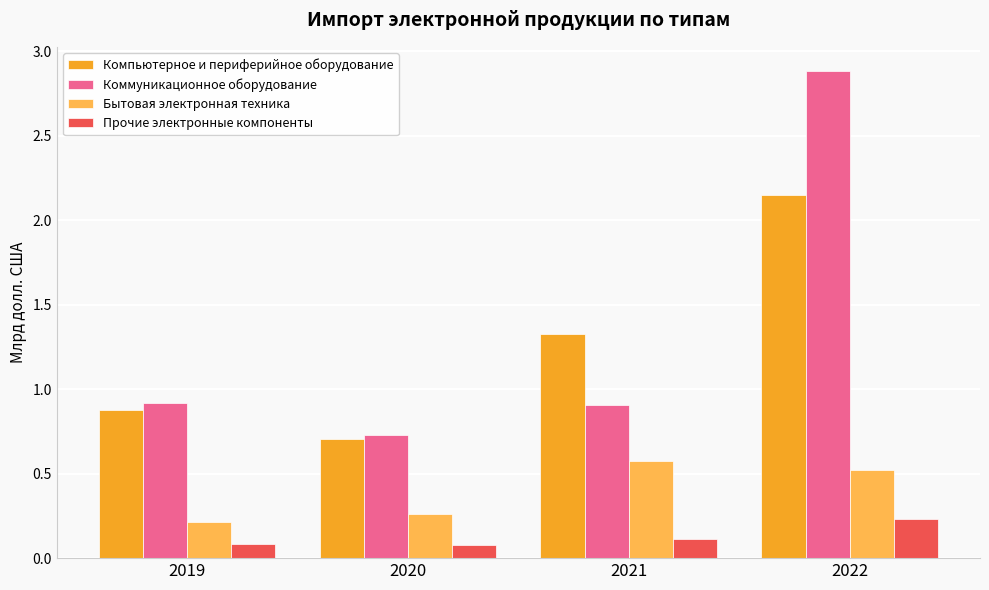

Count the Бытовая электронная техника values in the range 0 to 1.

4